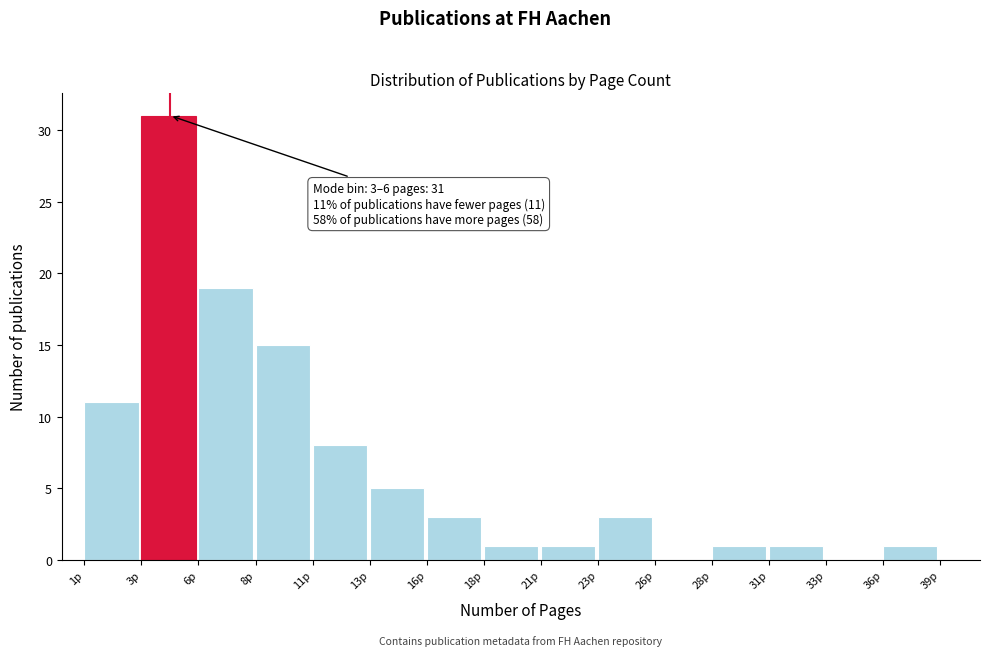

Reading left to right, list all the values displayed in this chart.

1p=11	3p=31	6p=19	8p=15	11p=8	13p=5	16p=3	18p=1	21p=1	23p=3	26p=0	28p=1	31p=1	33p=0	36p=1